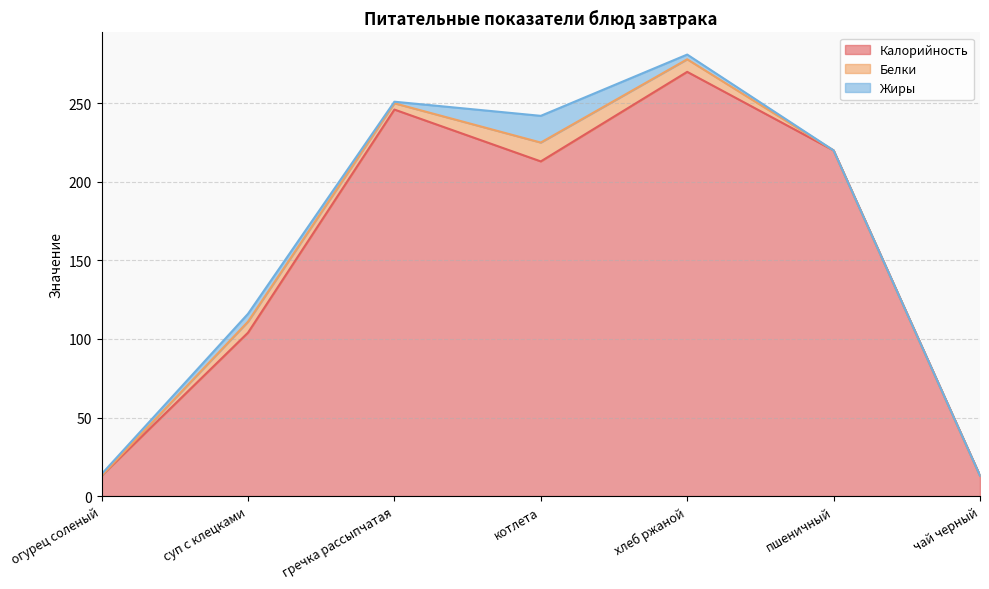

True or false: Белки and Калорийность cross at least once.

False